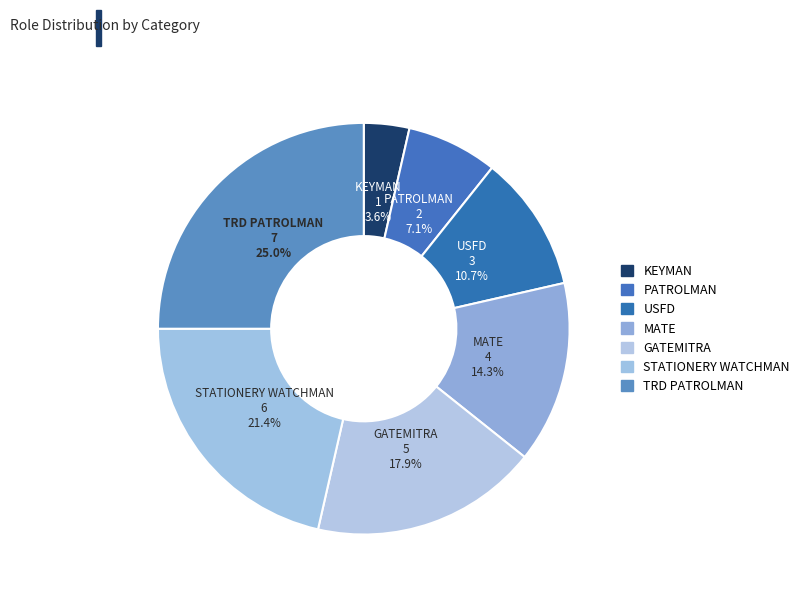

What is the total percentage of TRD PATROLMAN and PATROLMAN?

32.1%